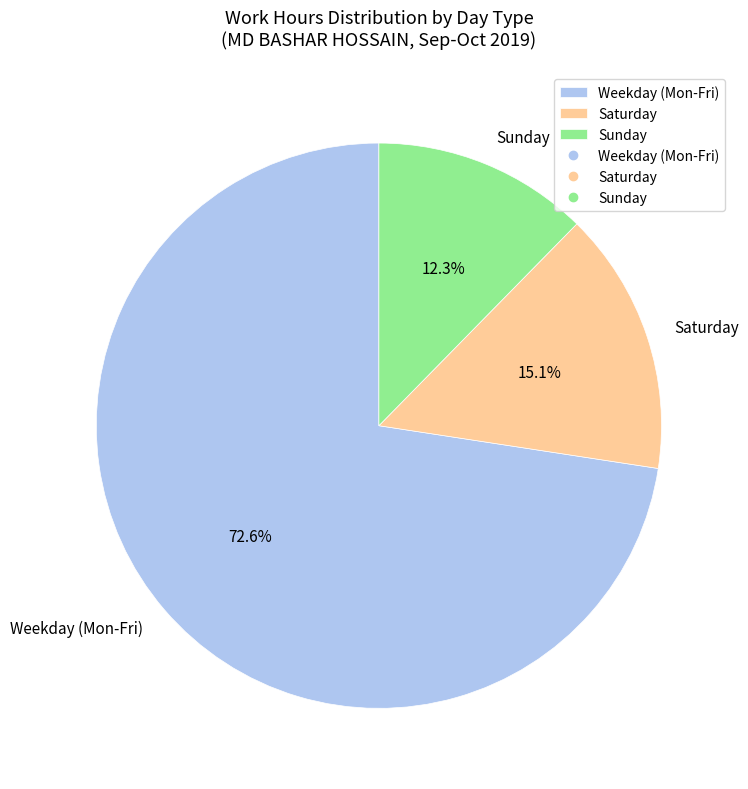

Which category has the smallest portion of the pie?

Sunday